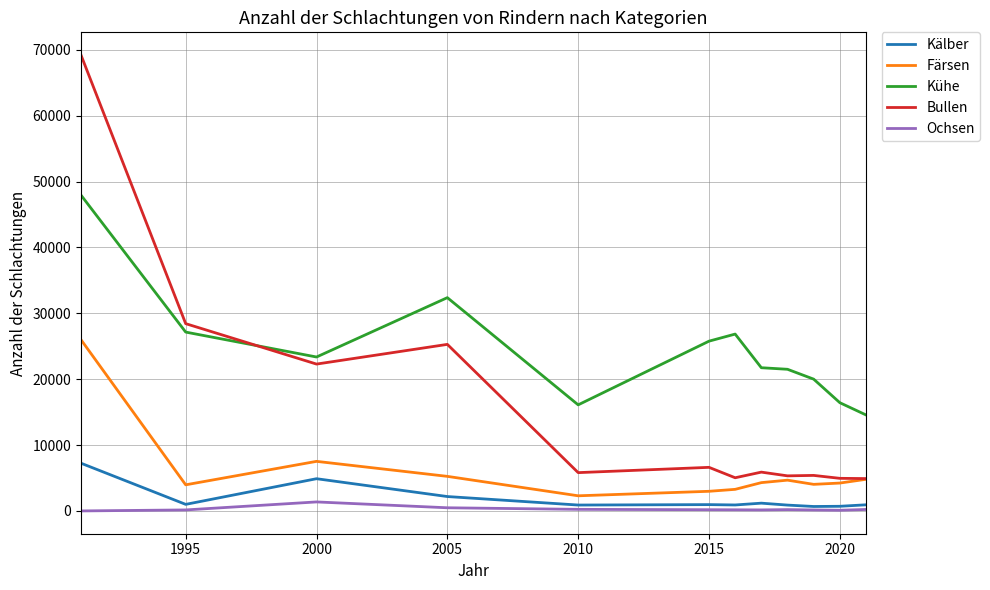

Rank the series by their maximum value, from highest to lowest.

Bullen, Kühe, Färsen, Kälber, Ochsen